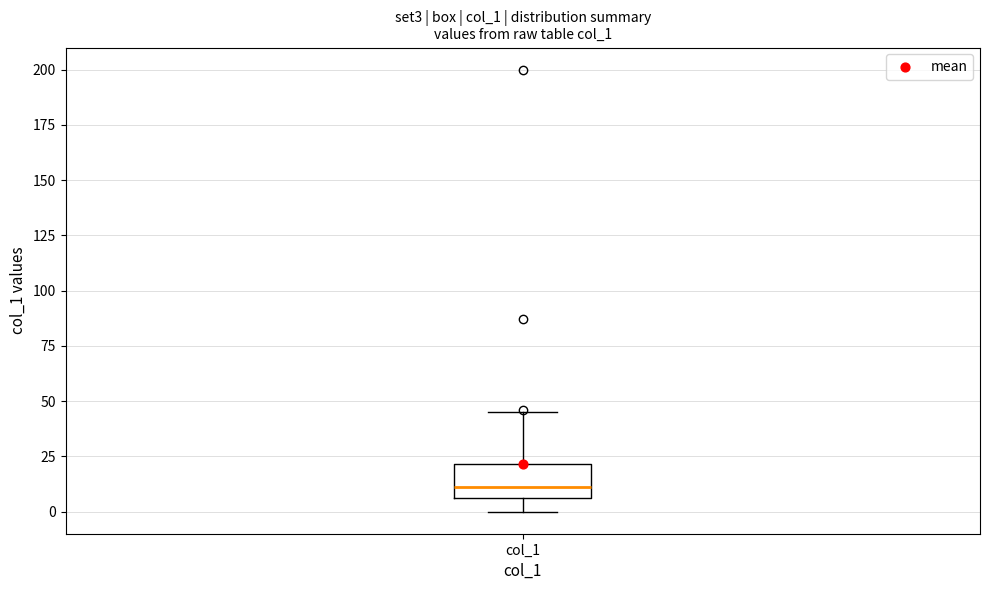

Transcribe this box plot: give where the median line is, the range the box spans, and where the two whiskers end, as read against the y-axis. The values are not printed on the chart, so give them approximately, as read against the axis.

median 10, box 5 to 20, whiskers 0 to 45